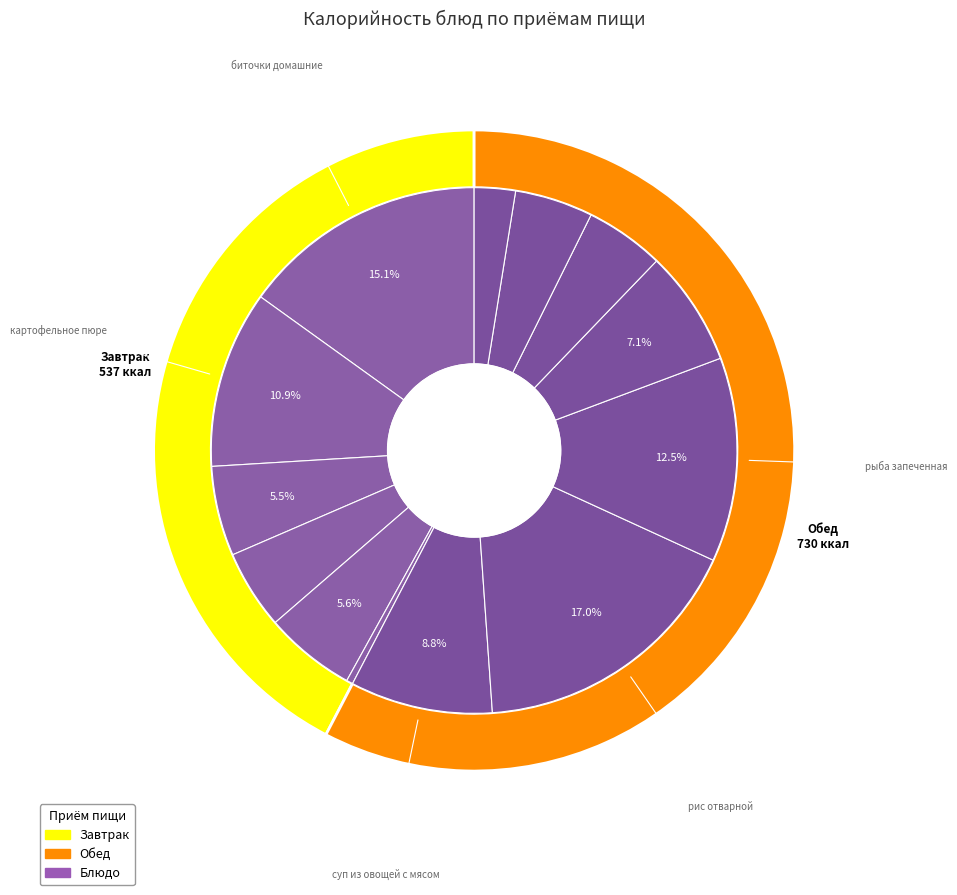

True or false: сок фруктовый accounts for 21% of the total.

False